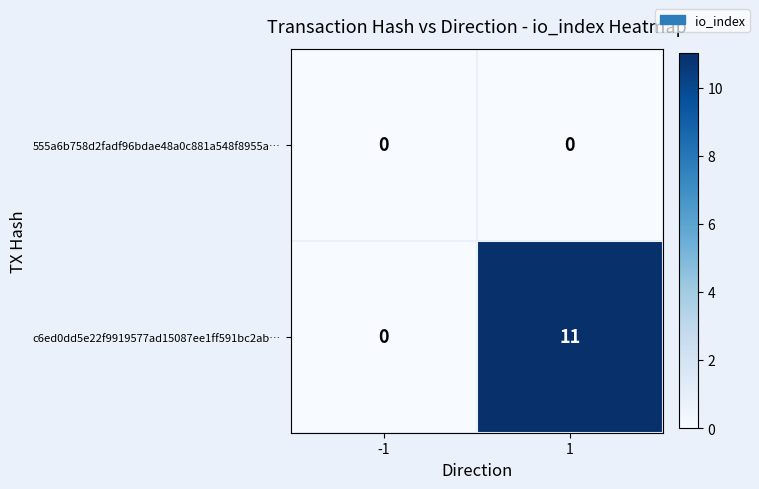

At how many categories does at least one series exceed 7?

1